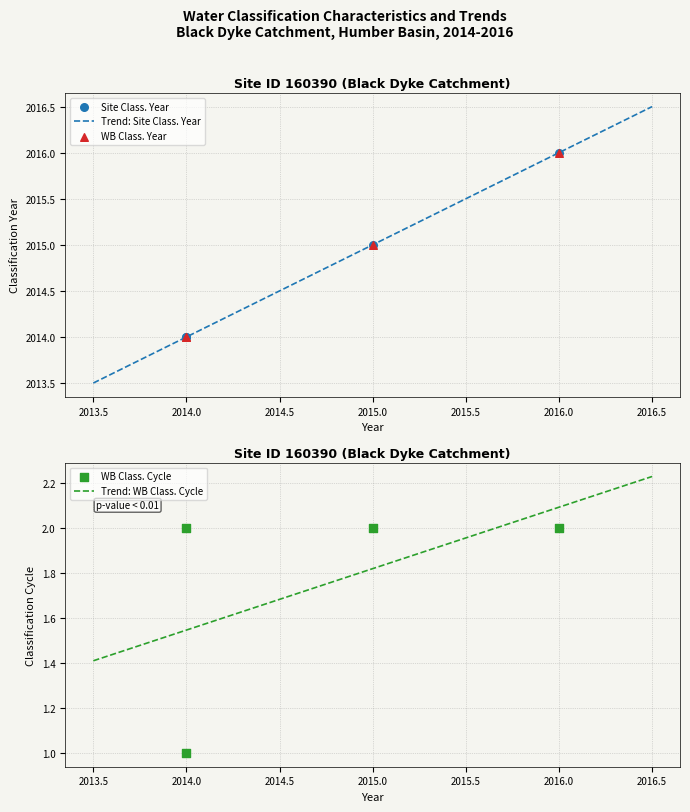

What is the highest value of the Trend: Site Class. Year series?

2016.5